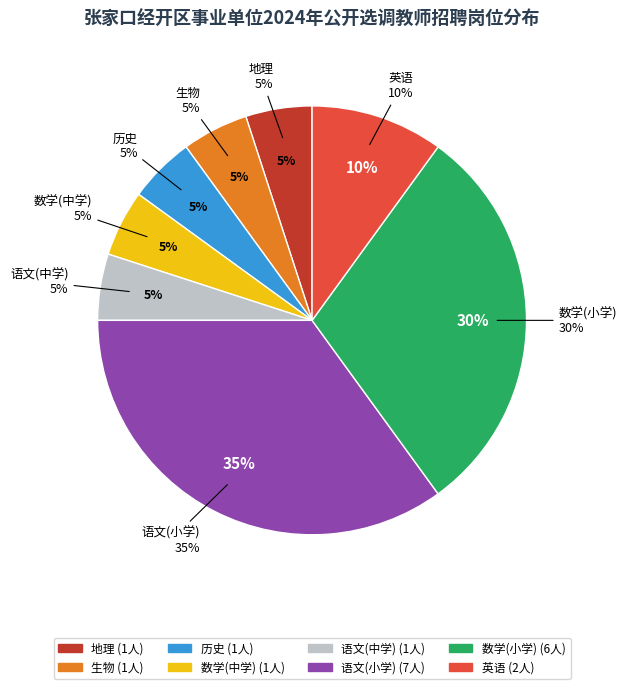

The 地理 slice represents 5% of the pie. True or false?

True